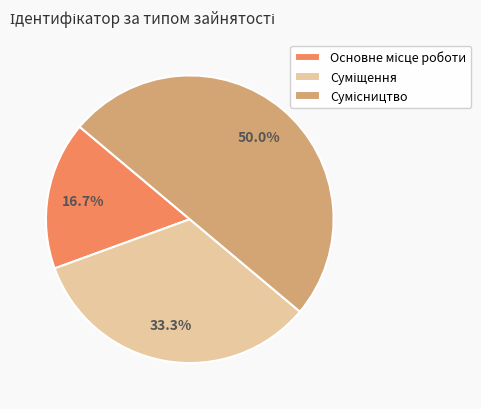

Count the number of slices in the pie.

3